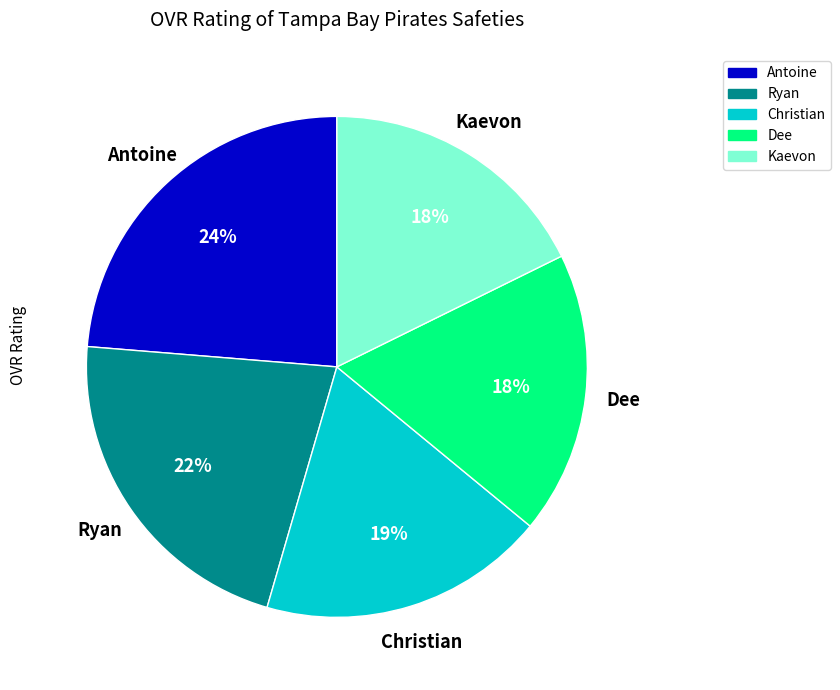

Between Antoine and Christian, which is larger?

Antoine